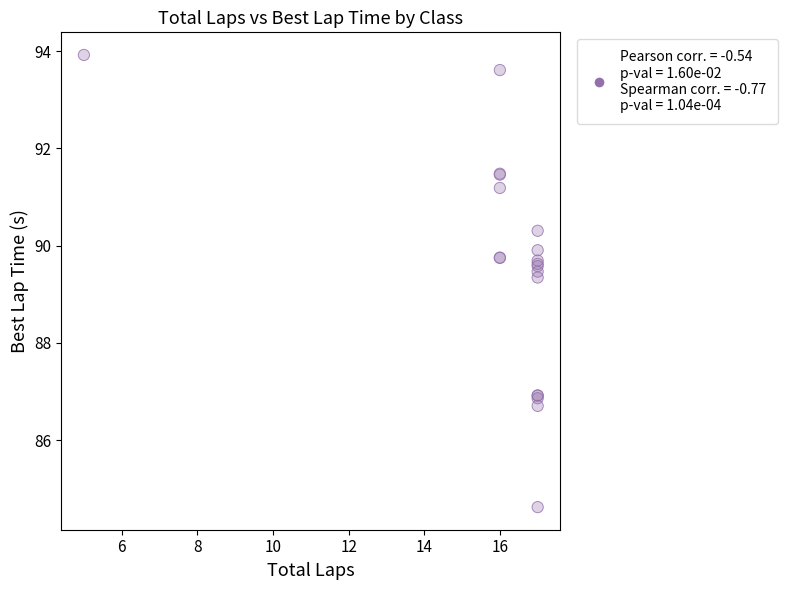

What Y value in the scatter plot is closest to 89?

89.3